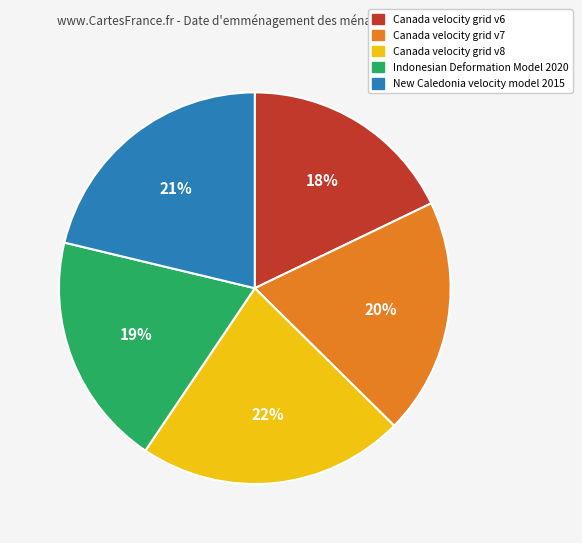

What is the smallest slice in the pie chart?

Canada velocity grid v6